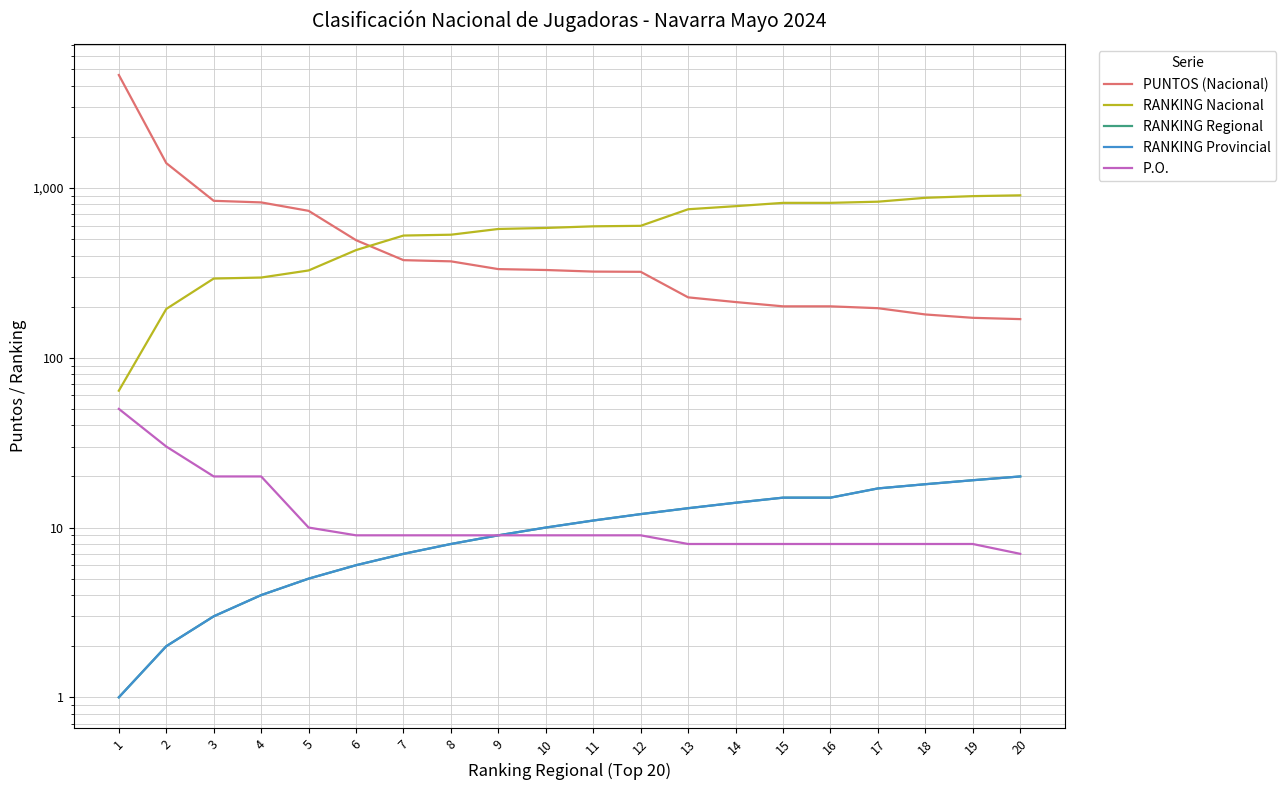

What is the difference between the RANKING Nacional values at 12 and 5?

272